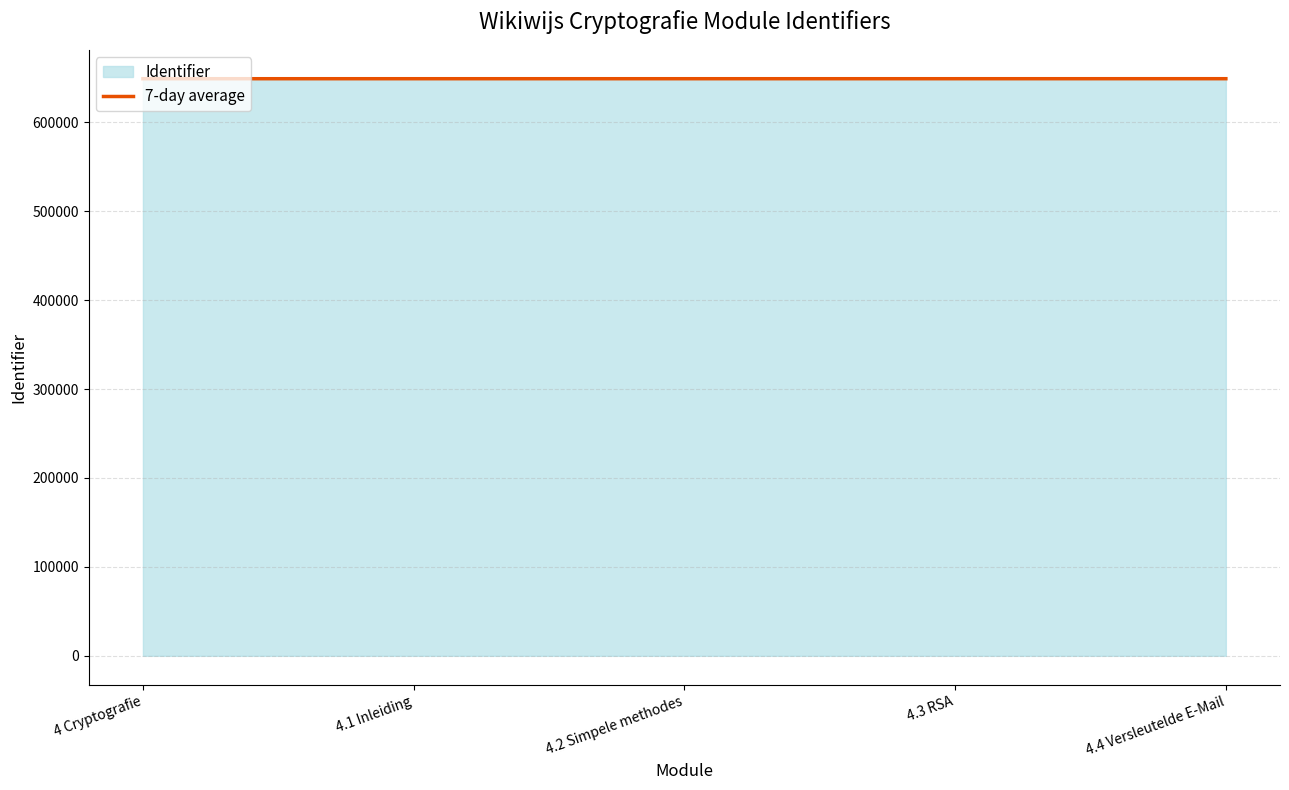

The chart shows a value of 398263 at 4.2 Simpele methodes. True or false?

False